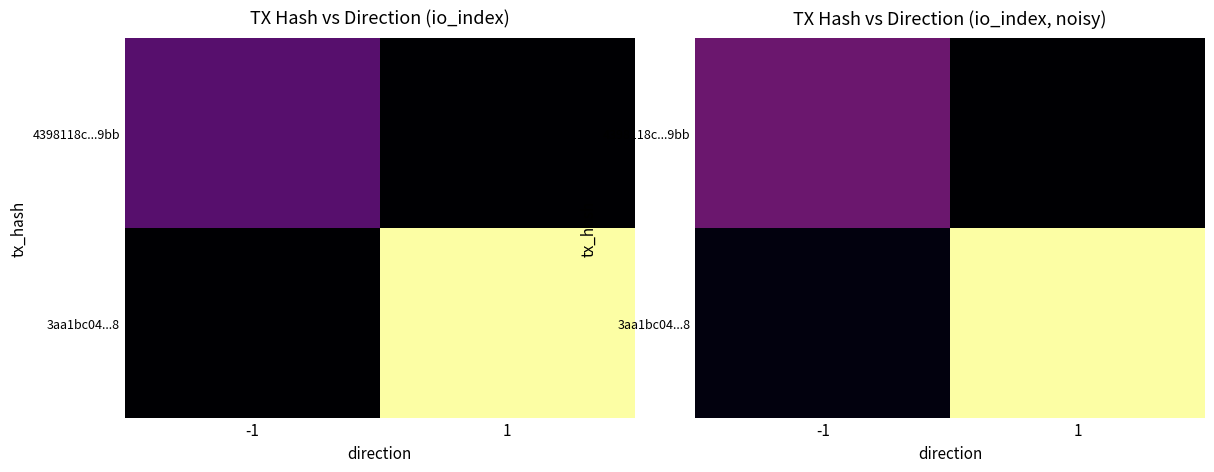

Is it true that 3aa1bc04...8 equals 9.9 at 1?

False